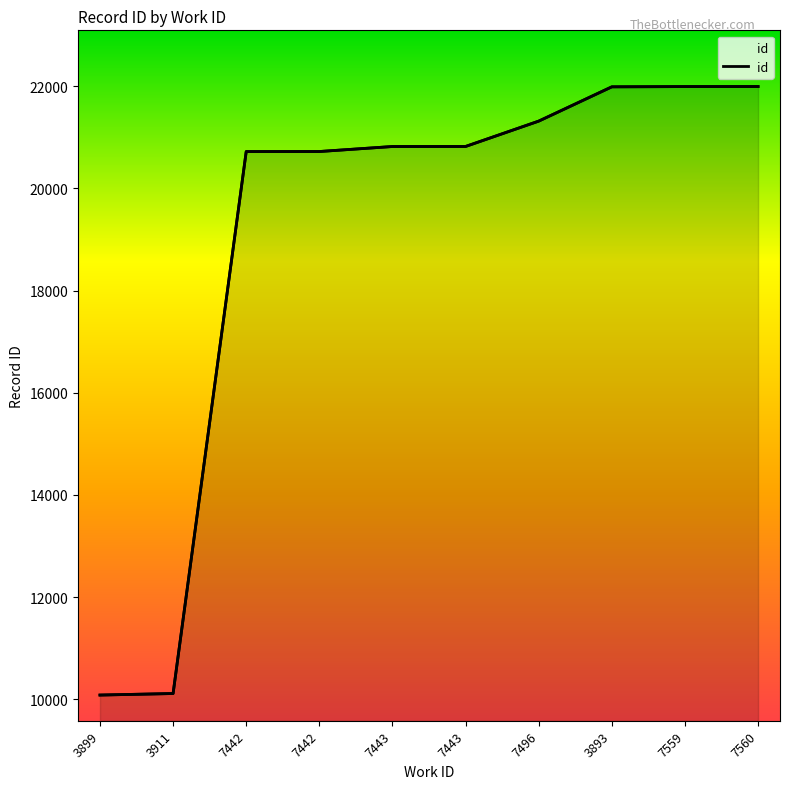

What is the value of the 4th point from the left?

20720